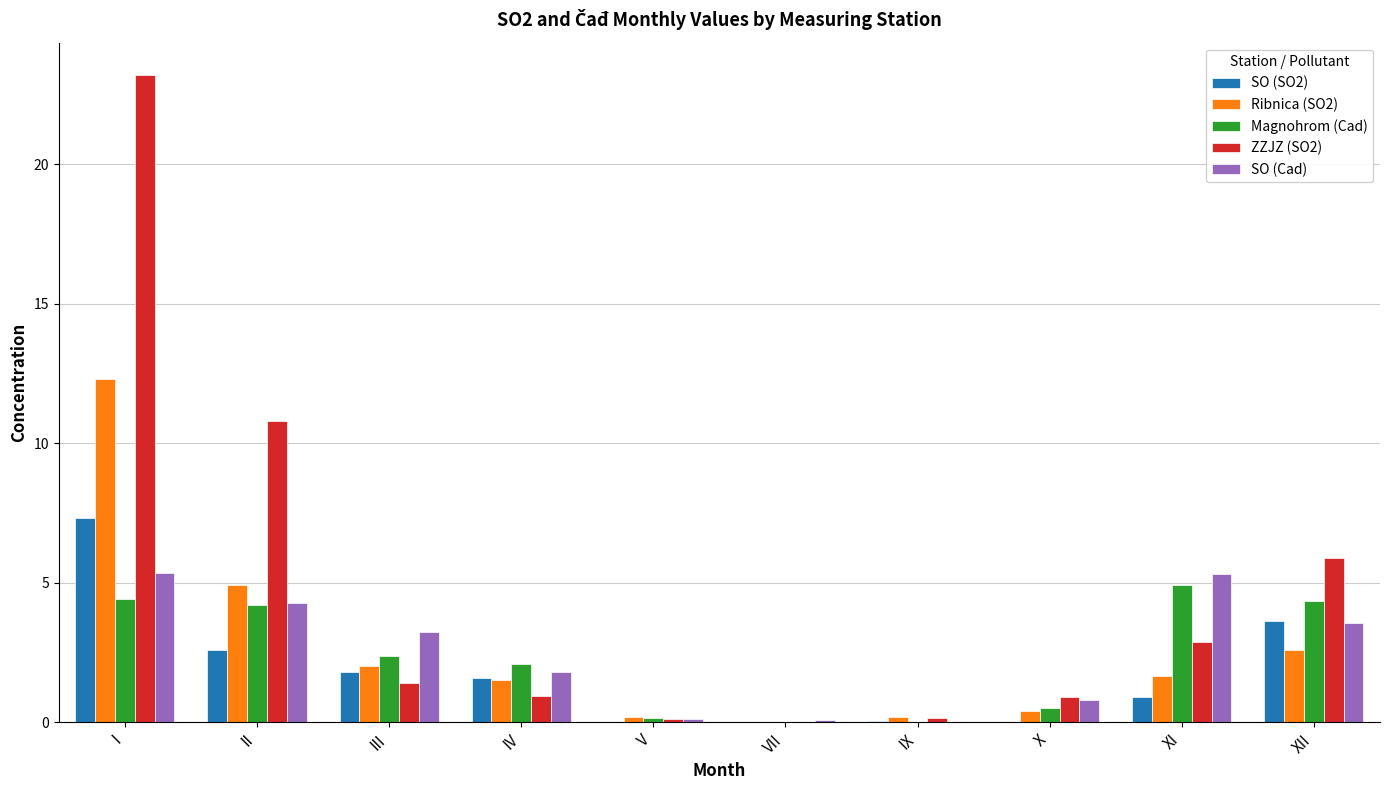

At which category is the sum across all series the highest?

I